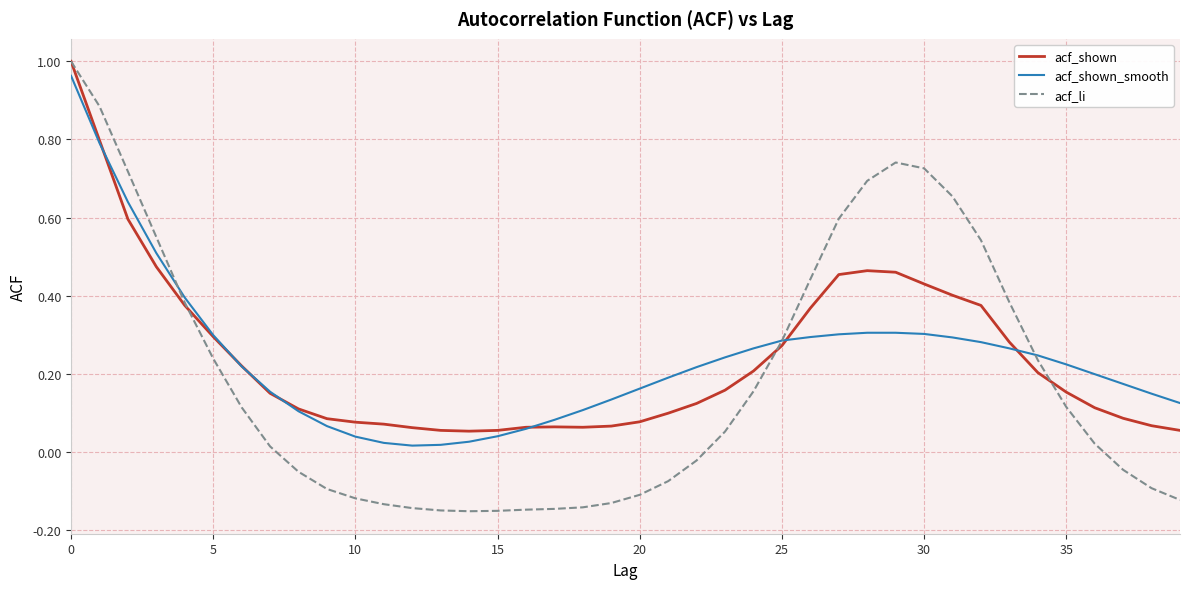

Which series has the widest spread of values?

acf_li